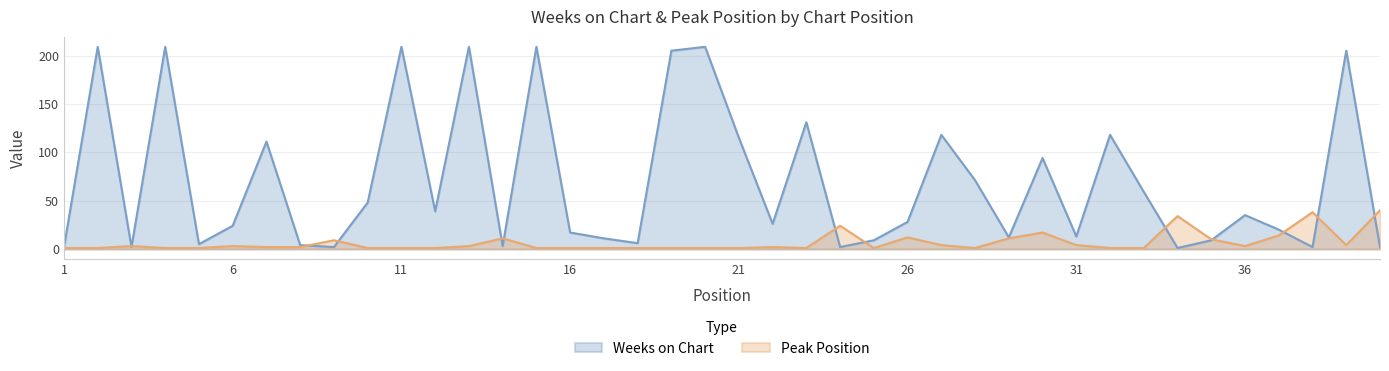

Between which two adjacent categories do Weeks on Chart and Peak Position first intersect?

2 and 3